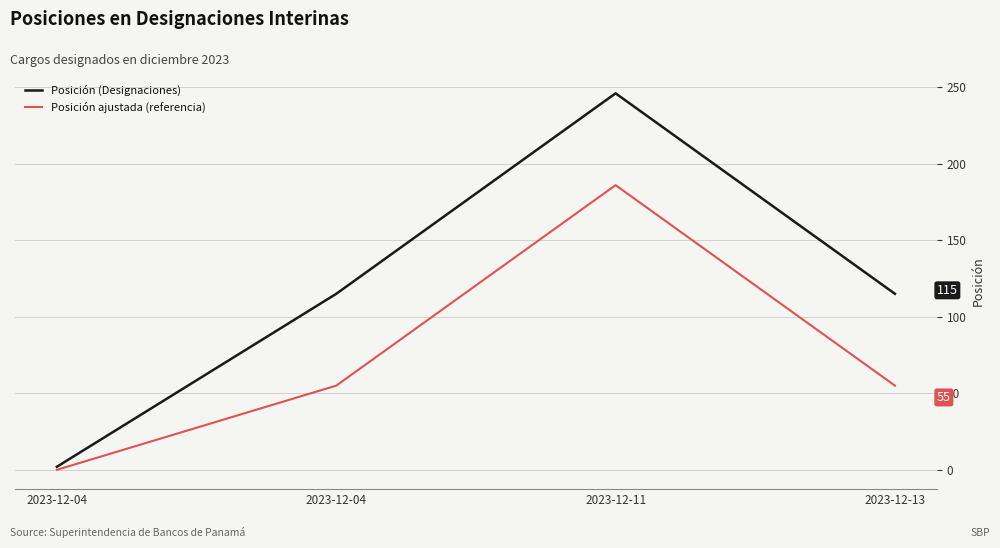

How many values in Posición ajustada (referencia) are above zero?

3